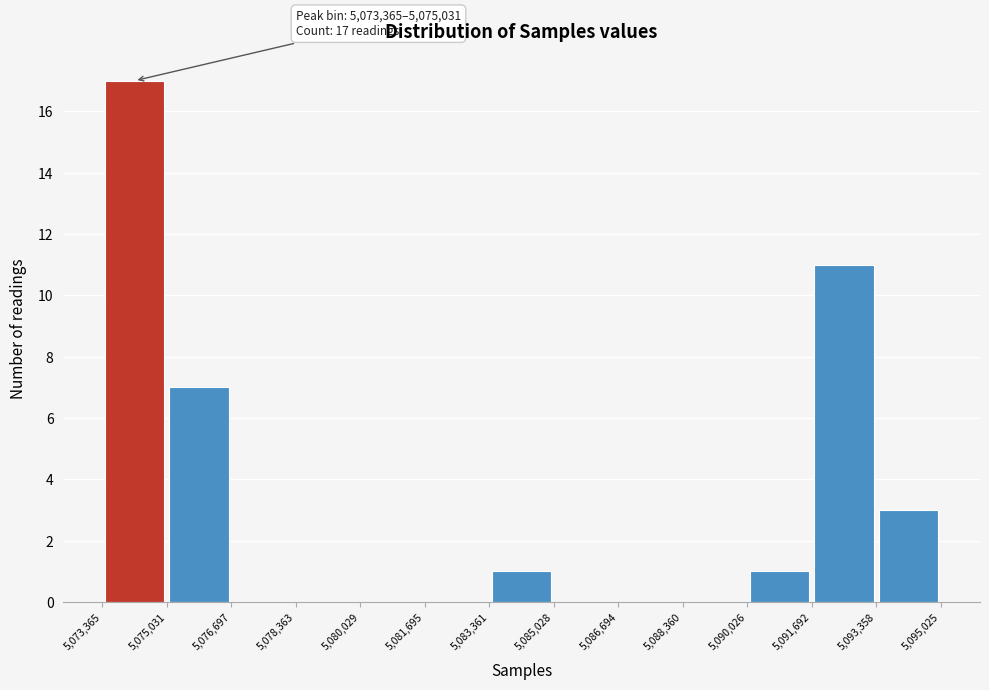

Over which range of the x-axis is the bar tallest?

5,073,365 to 5,075,031